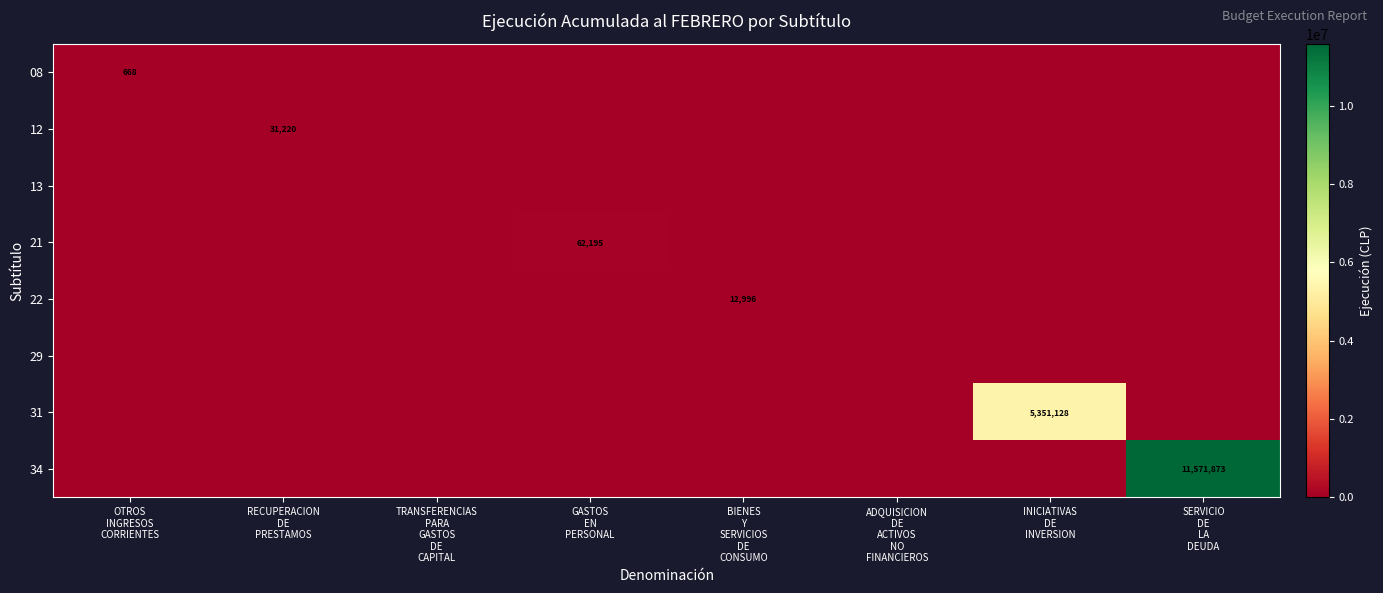

What is the difference between the 34 values at SERVICIO DE LA DEUDA and BIENES Y SERVICIOS DE CONSUMO?

11571873